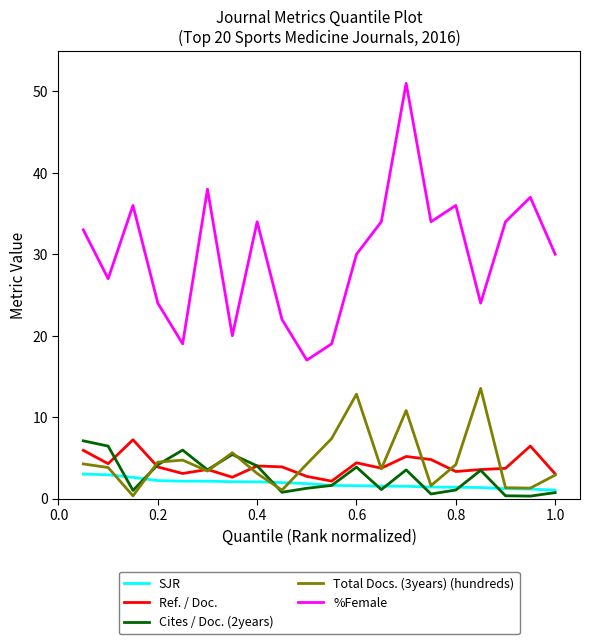

What is the highest value of the %Female series?

51.0